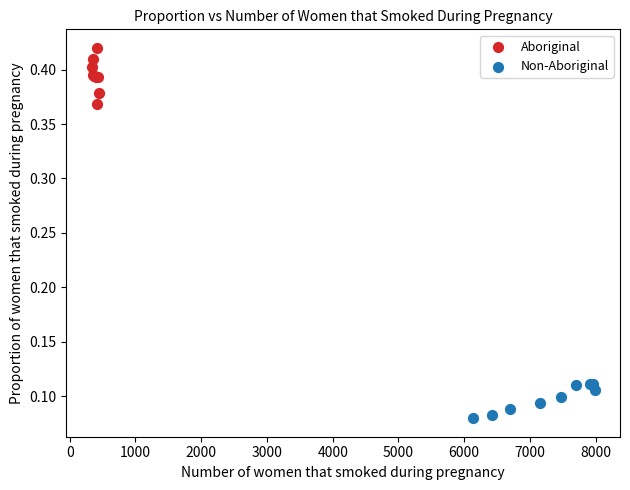

Which series has the widest spread of Y values?

Aboriginal